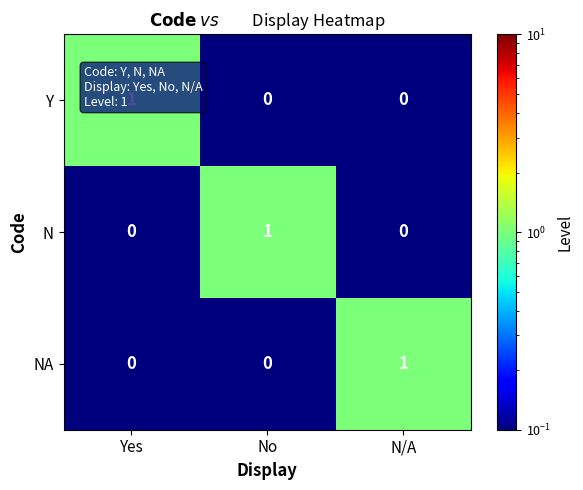

How many N values are between 0 and 1?

3